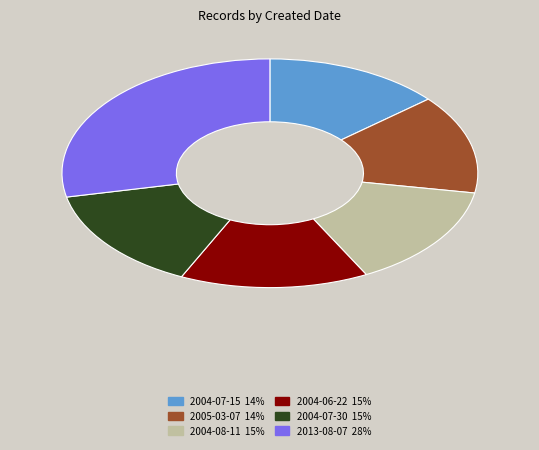

Count the number of slices in the pie.

6